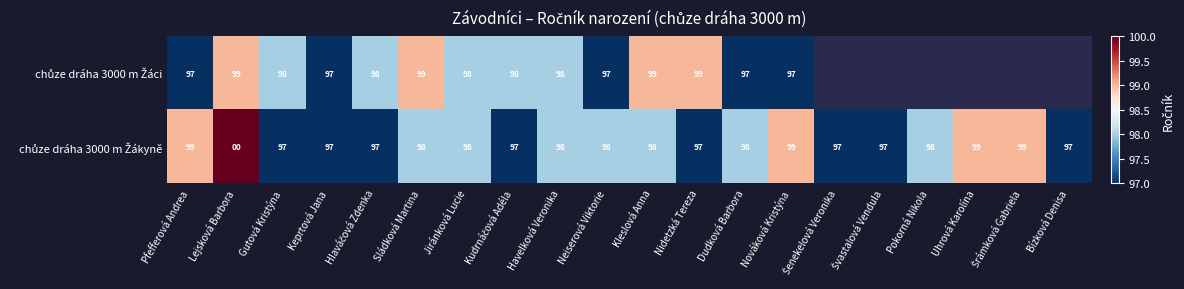

Where is chůze dráha 3000 m Žáci nearest to the value 98?

Gutová Kristýna